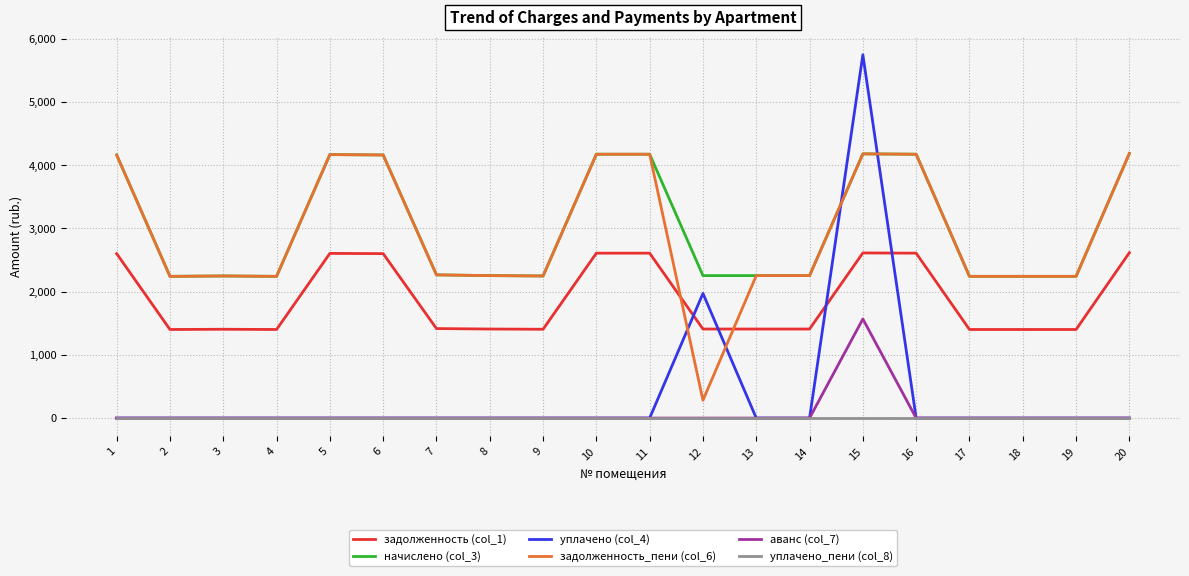

What value does the начислено (col_3) series have at 17?

2242.9